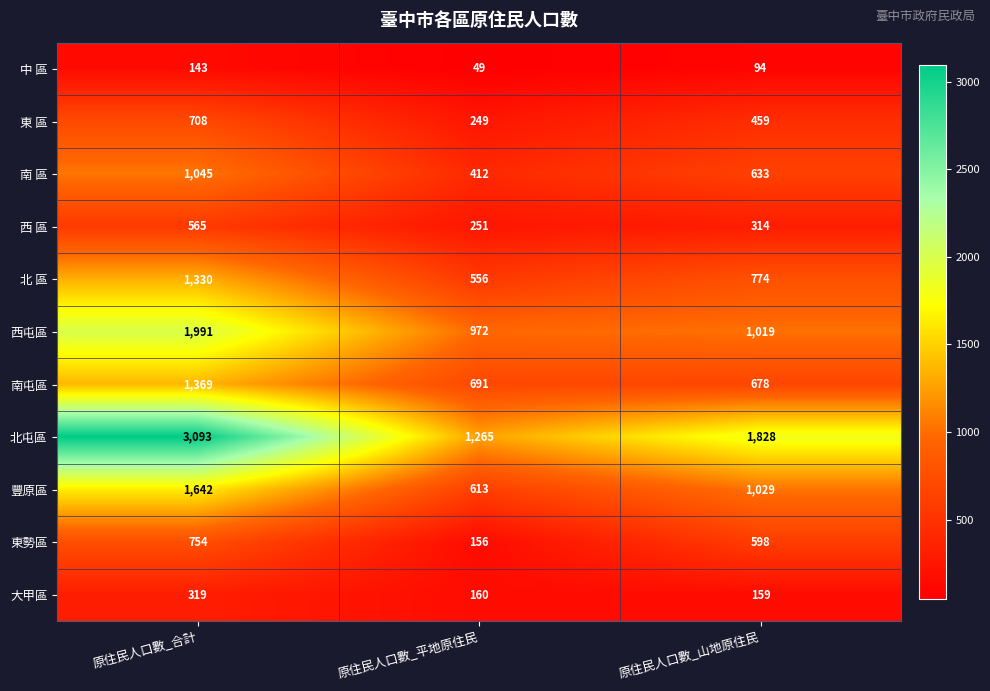

The 西 區 series shows 565 at 原住民人口數_合計. True or false?

True